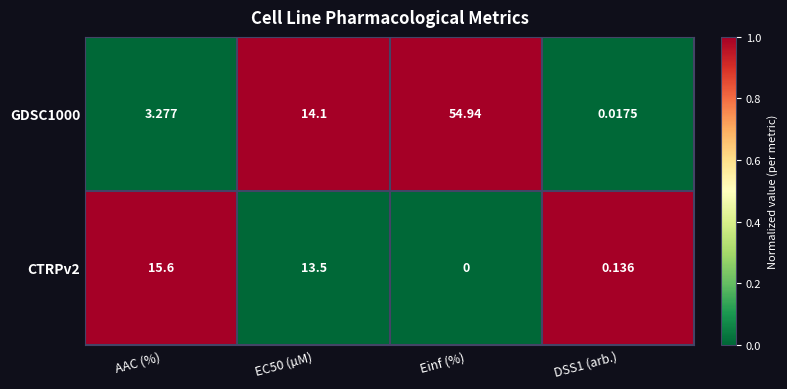

Count the number of data series in this chart.

2